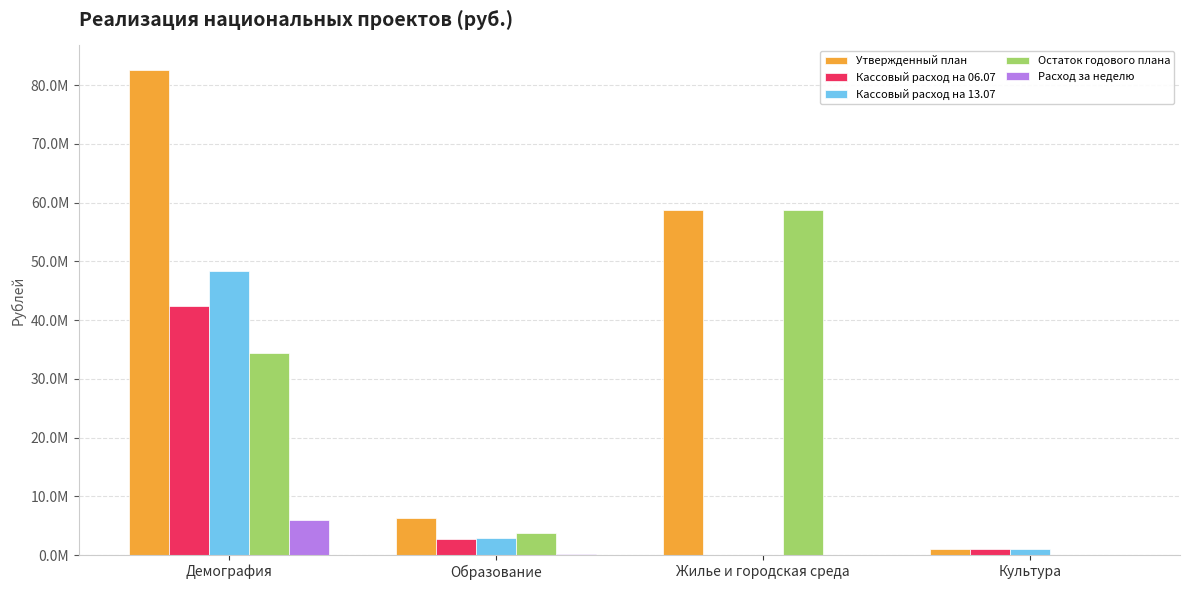

What are all the series names shown in the legend?

Утвержденный план, Кассовый расход на 06.07, Кассовый расход на 13.07, Остаток годового плана, Расход за неделю